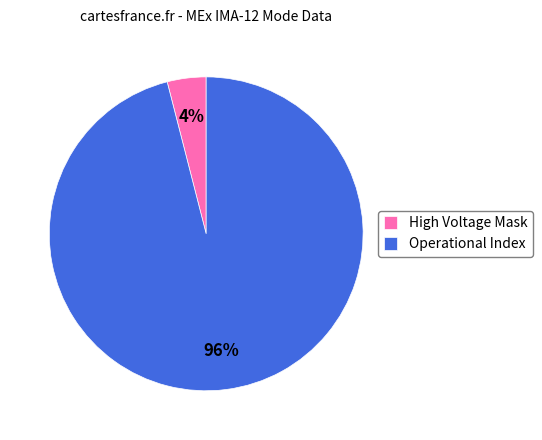

Do Operational Index and High Voltage Mask together represent more than half of the pie?

Yes